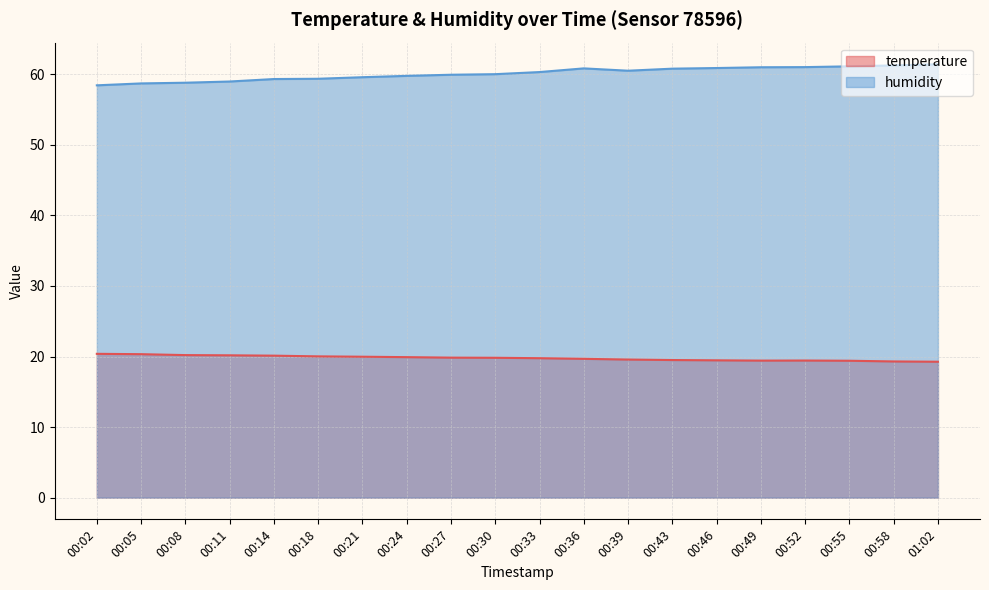

Reading left to right, transcribe all the data shown in this chart.

temperature: 00:02=20.4	00:05=20.3	00:08=20.2	00:11=20.2	00:14=20.1	00:18=20.0	00:21=20.0	00:24=19.9	00:27=19.8	00:30=19.8	00:33=19.8	00:36=19.7	00:39=19.6	00:43=19.5	00:46=19.5	00:49=19.4	00:52=19.4	00:55=19.4	00:58=19.3	01:02=19.3
humidity: 00:02=58.4	00:05=58.7	00:08=58.8	00:11=59.0	00:14=59.3	00:18=59.4	00:21=59.6	00:24=59.8	00:27=59.9	00:30=60.0	00:33=60.3	00:36=60.8	00:39=60.5	00:43=60.8	00:46=60.9	00:49=61.0	00:52=61.0	00:55=61.1	00:58=61.2	01:02=61.4